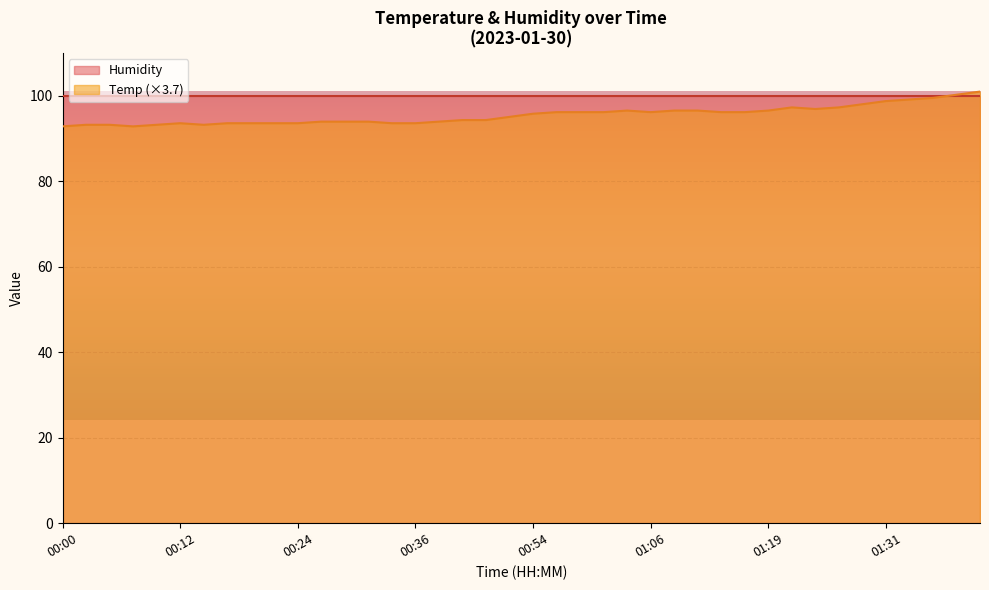

What is the ratio of the value at 00:10 to the value at 01:06?

1.0